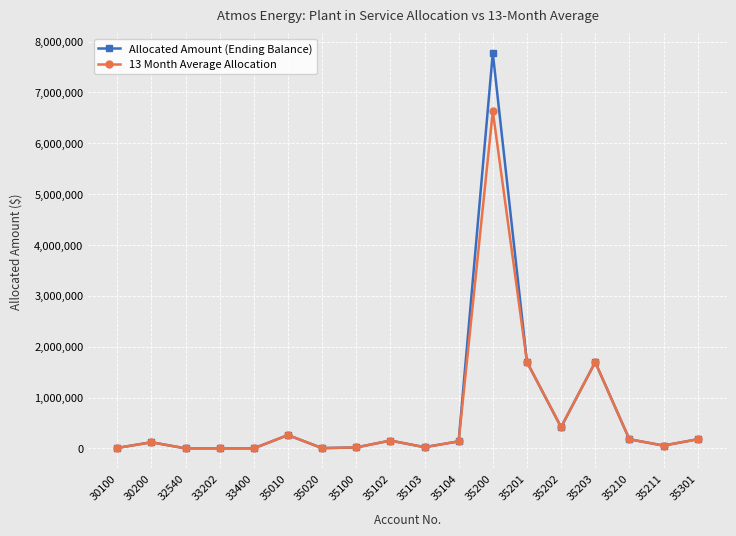

True or false: Allocated Amount (Ending Balance) has more than 1 interior local peaks.

True